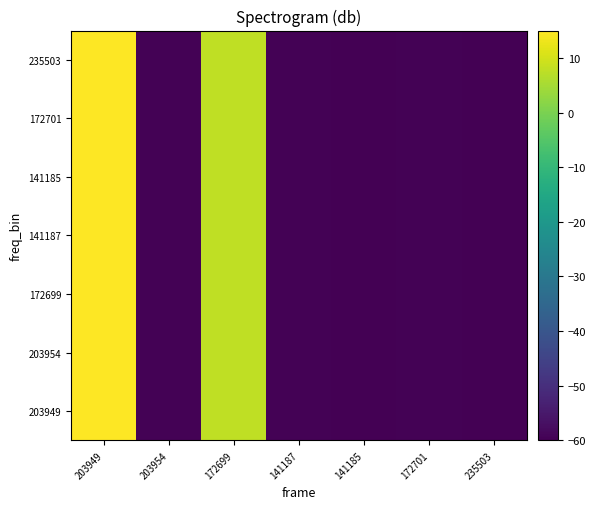

Which series has the largest total across all categories?

203949